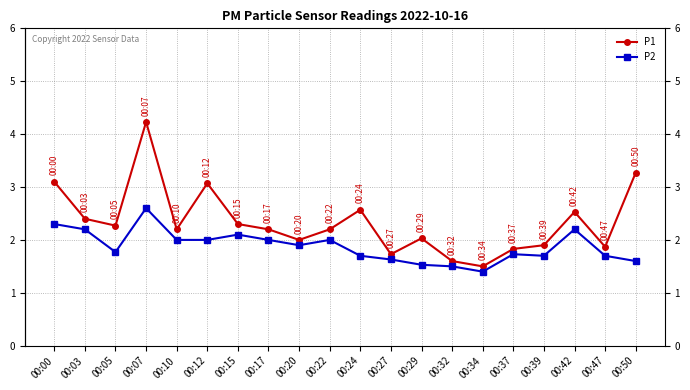

What is the difference between the P1 values at 00:50 and 00:32?

1.7